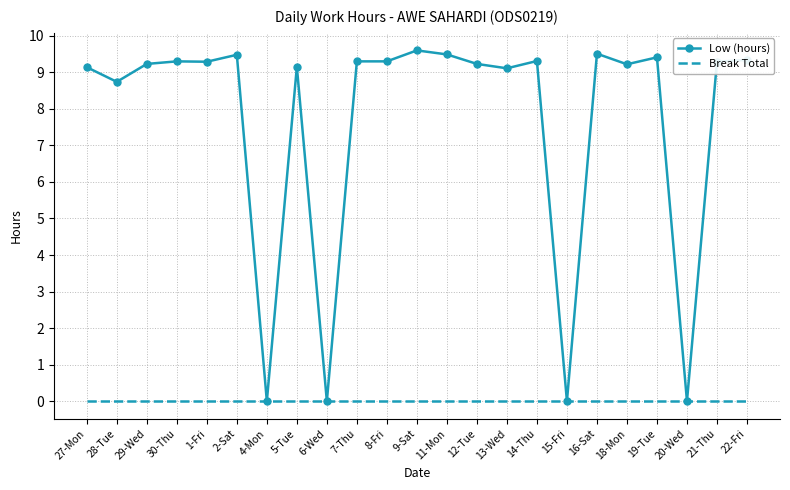

What position from the right is 14-Thu?

8